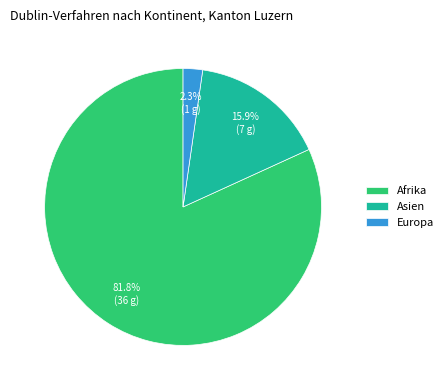

Which has a higher value, Europa or Afrika?

Afrika